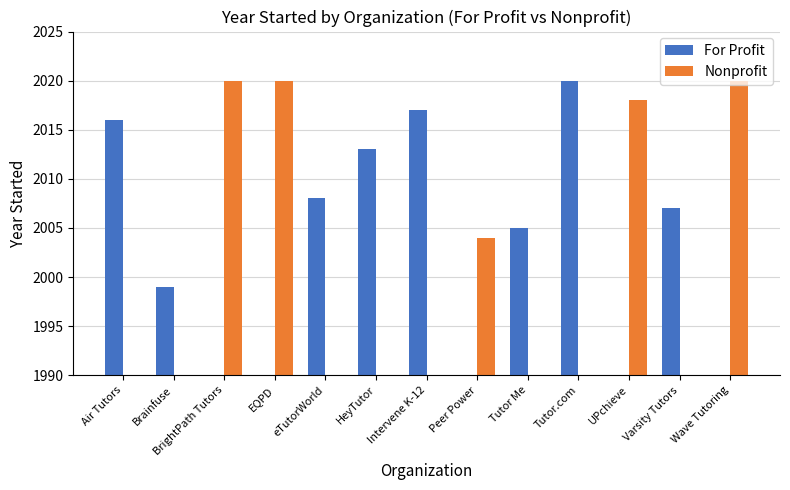

At which label does Nonprofit reach its peak?

BrightPath Tutors